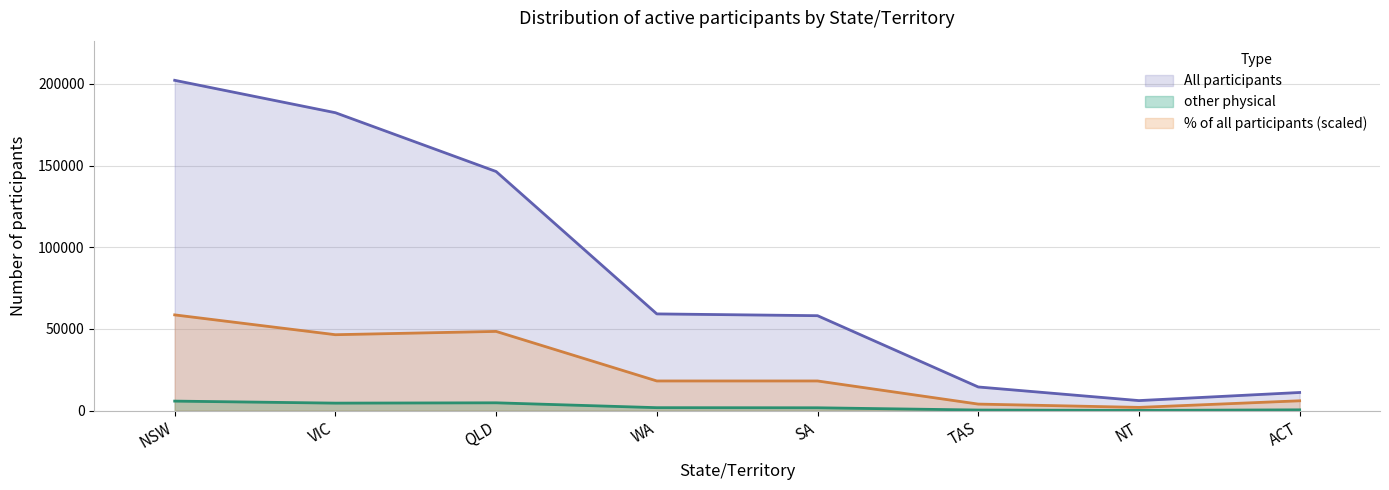

How many interior local valleys does the All participants series have?

1